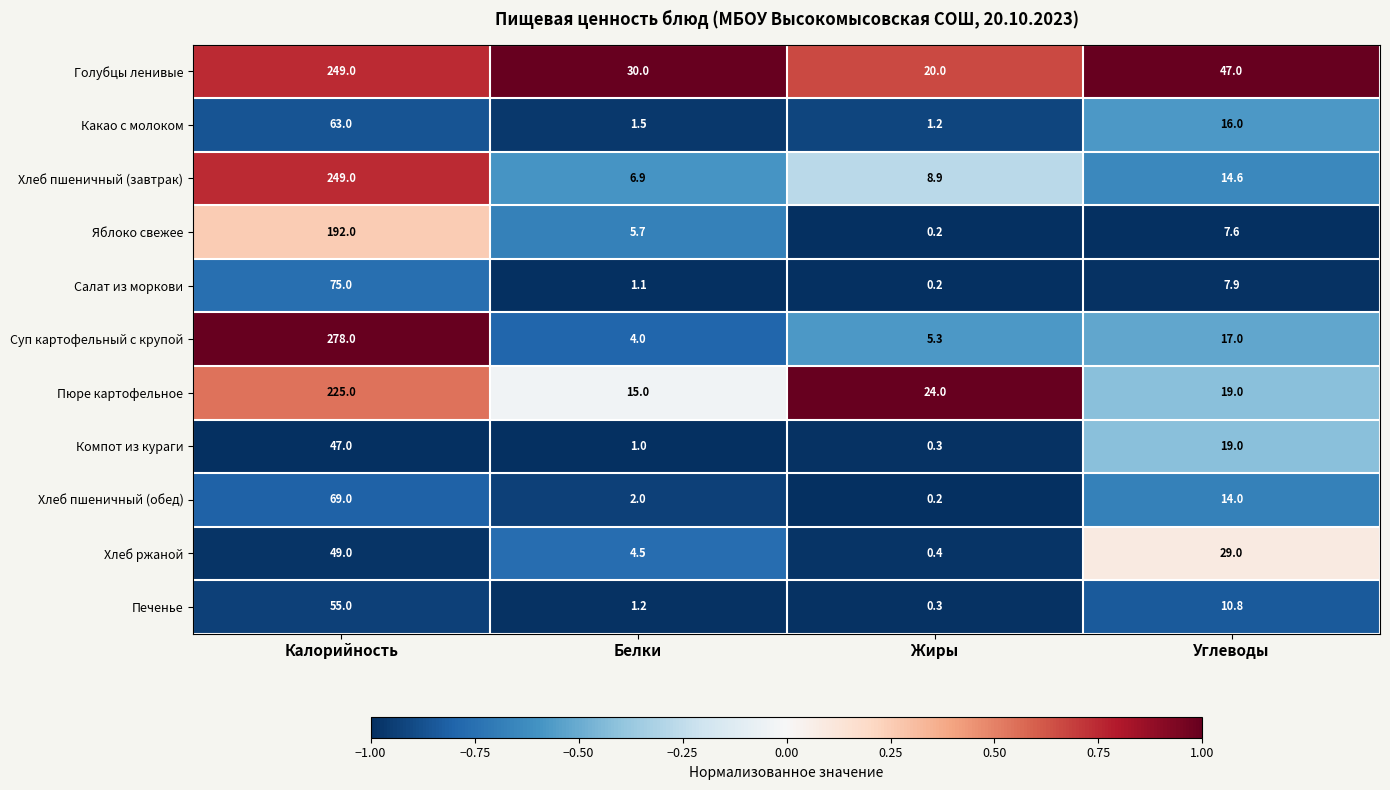

Which label corresponds to the largest value in the chart?

Калорийность